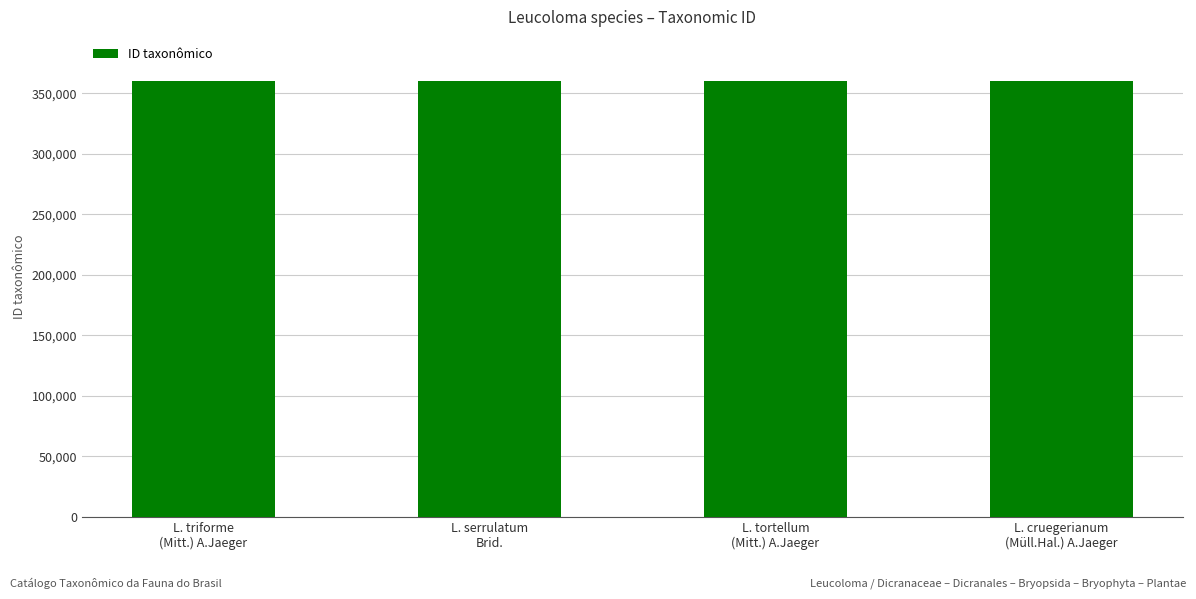

True or false: the data shows 156928 at L. tortellum
(Mitt.) A.Jaeger.

False